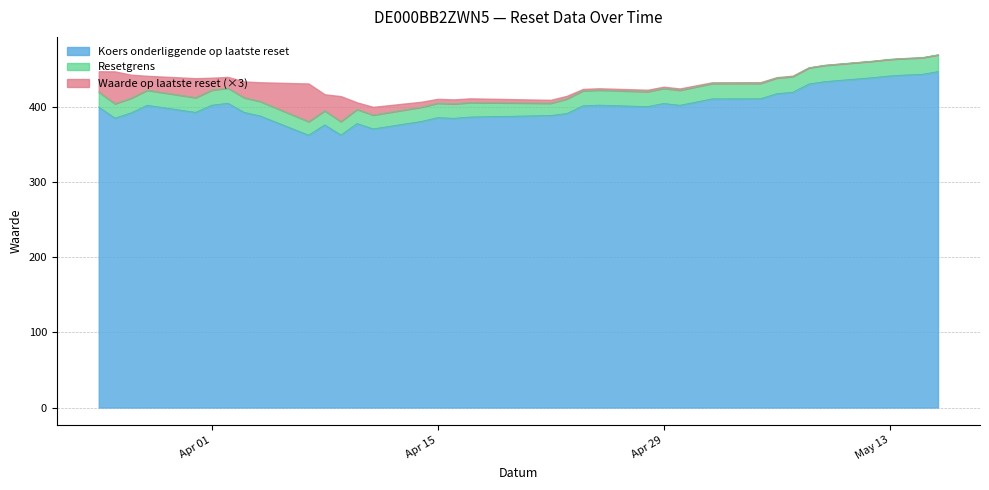

What are all the series names shown in the legend?

Koers onderliggende op laatste reset, Resetgrens, Waarde op laatste reset (×3)